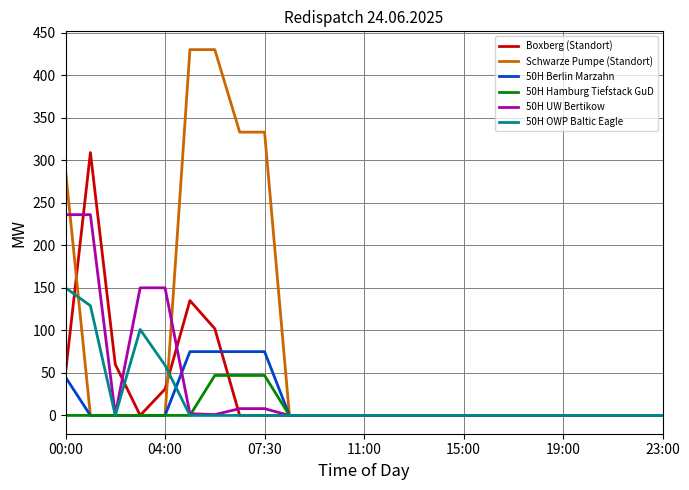

Which series has the widest spread of values?

Schwarze Pumpe (Standort)